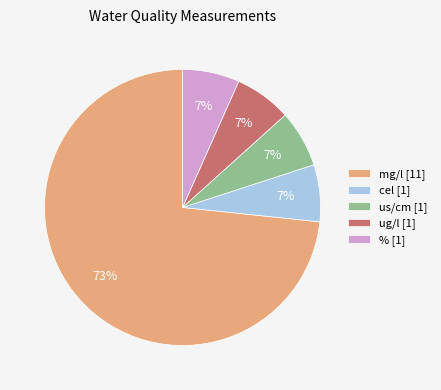

To the nearest percent, what is the average slice percentage?

20%